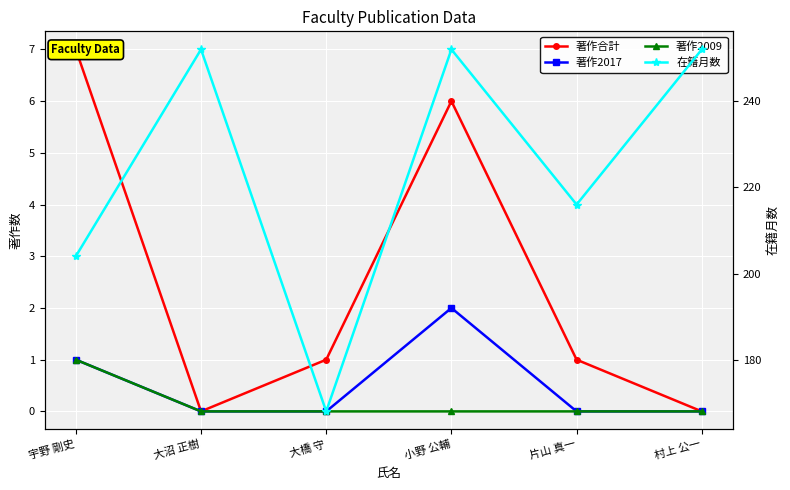

Reading right to left, transcribe all the data shown in this chart.

著作合計: 村上 公一=0	片山 真一=1	小野 公輔=6	大橋 守=1	大沼 正樹=0	宇野 剛史=7
著作2017: 村上 公一=0	片山 真一=0	小野 公輔=2	大橋 守=0	大沼 正樹=0	宇野 剛史=1
著作2009: 村上 公一=0	片山 真一=0	小野 公輔=0	大橋 守=0	大沼 正樹=0	宇野 剛史=1
在籍月数: 村上 公一=252	片山 真一=216	小野 公輔=252	大橋 守=168	大沼 正樹=252	宇野 剛史=204